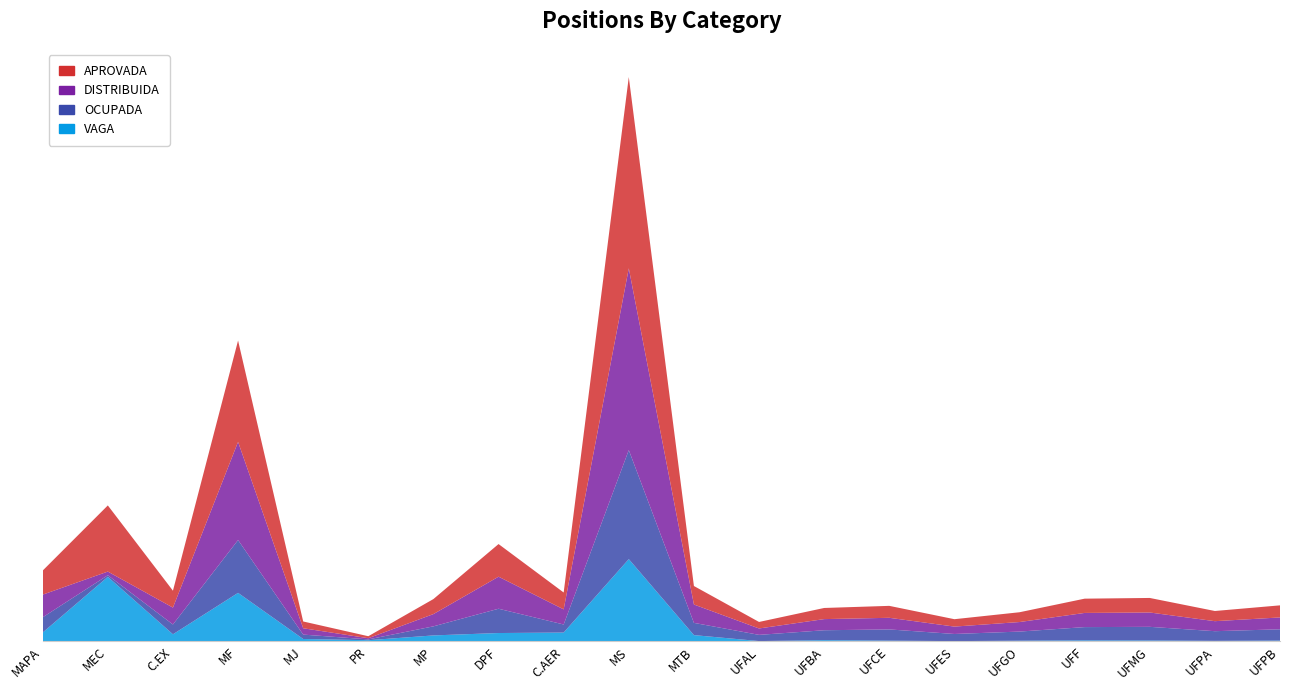

Reading left to right, what are all the values shown in this chart?

APROVADA: MAPA=13079	MEC=35926	C.EX=9172	MF=55043	MJ=3684	PR=1083	MP=8164	DPF=17727	C.AER=9169	MS=103886	MTB=10052	UFAL=3536	UFBA=6047	UFCE=6489	UFES=4020	UFGO=5321	UFF=7752	UFMG=7896	UFPA=5532	UFPB=6562
DISTRIBUIDA: MAPA=12299	MEC=1983	C.EX=9170	MF=53301	MJ=3440	PR=629	MP=6658	DPF=17400	C.AER=8205	MS=98712	MTB=9969	UFAL=3475	UFBA=6047	UFCE=6311	UFES=4005	UFGO=5177	UFF=7695	UFMG=7791	UFPA=5436	UFPB=6437
OCUPADA: MAPA=8265	MEC=886	C.EX=5322	MF=28696	MJ=2389	PR=456	MP=4928	DPF=13194	C.AER=4378	MS=59201	MTB=6652	UFAL=3375	UFBA=5399	UFCE=6090	UFES=3876	UFGO=4944	UFF=7208	UFMG=7417	UFPA=5247	UFPB=6138
VAGA: MAPA=4814	MEC=35040	C.EX=3850	MF=26347	MJ=1295	PR=627	MP=3236	DPF=4533	C.AER=4791	MS=44685	MTB=3400	UFAL=161	UFBA=648	UFCE=399	UFES=144	UFGO=377	UFF=544	UFMG=479	UFPA=285	UFPB=424